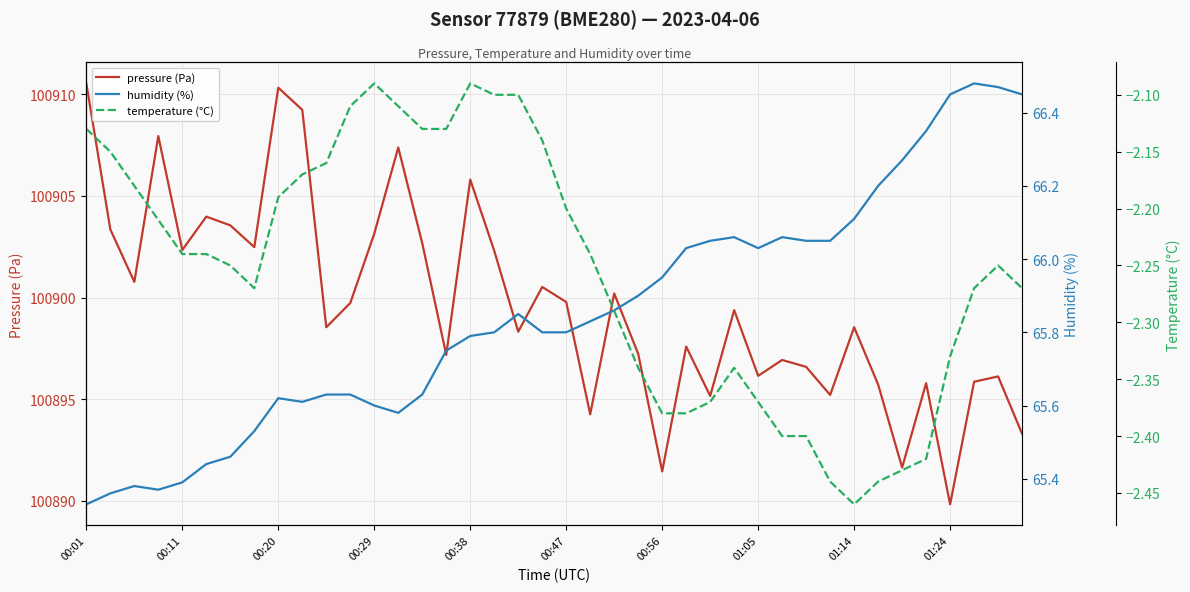

True or false: temperature (°C) and humidity (%) intersect in this chart.

False